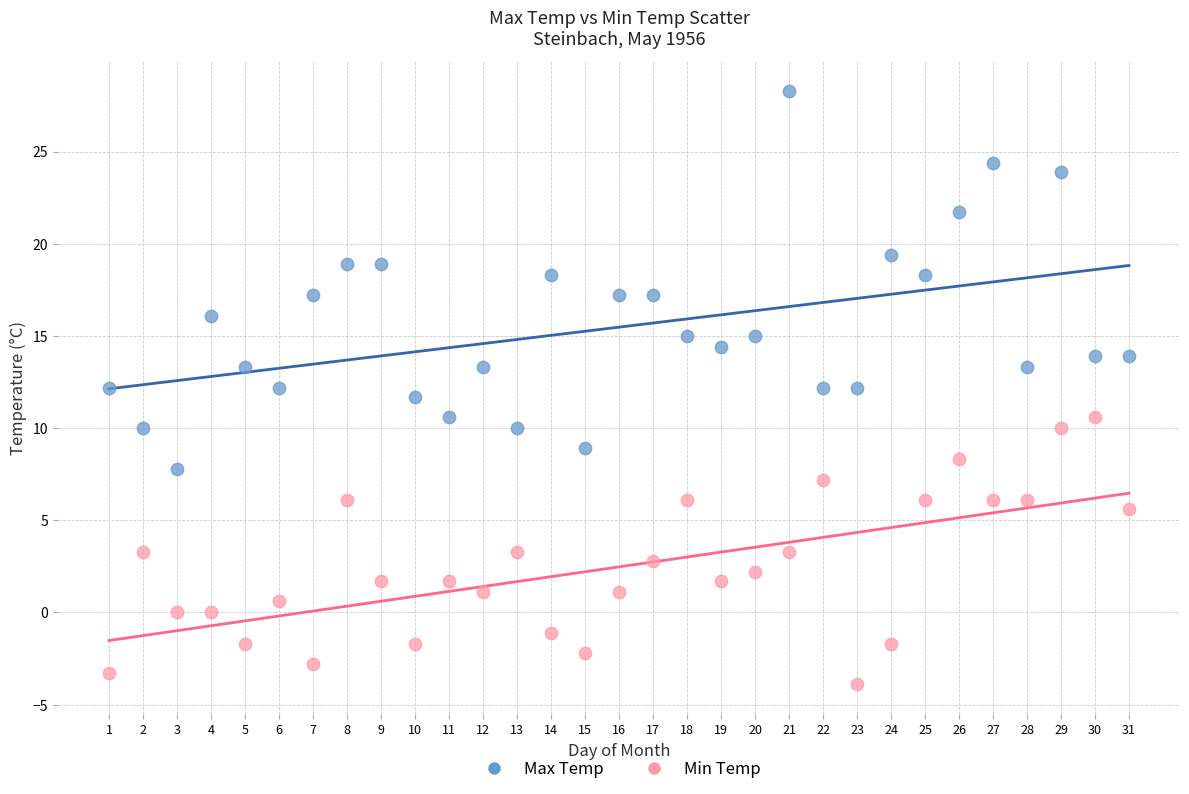

Which series has the largest Y range (max minus min)?

Max Temp